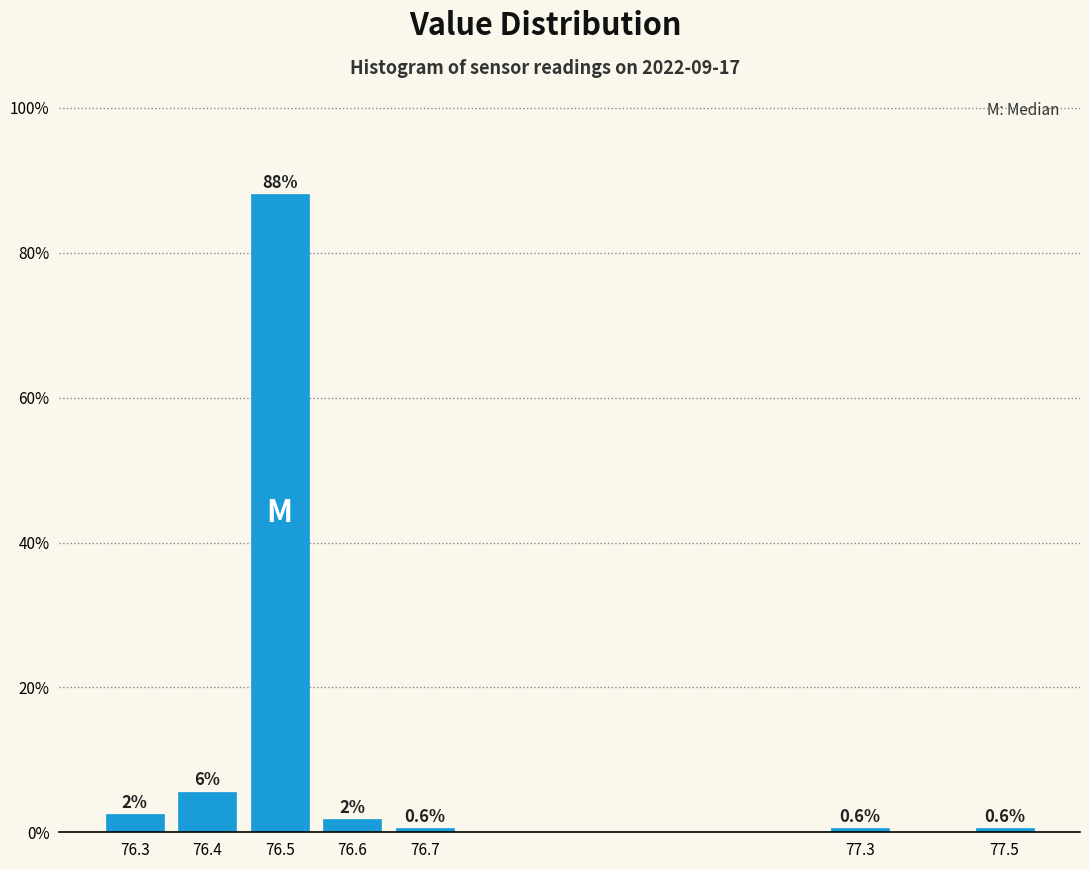

Does the chart contain any negative values?

No